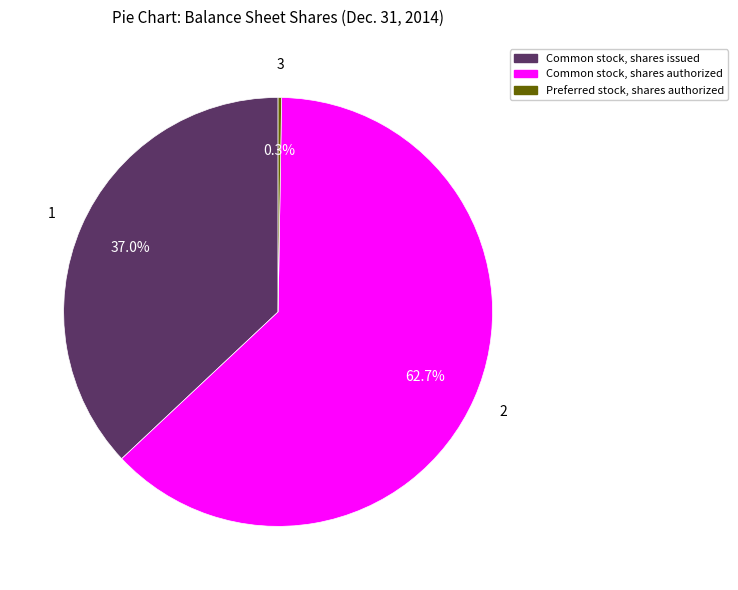

Does any single category account for the majority?

Yes